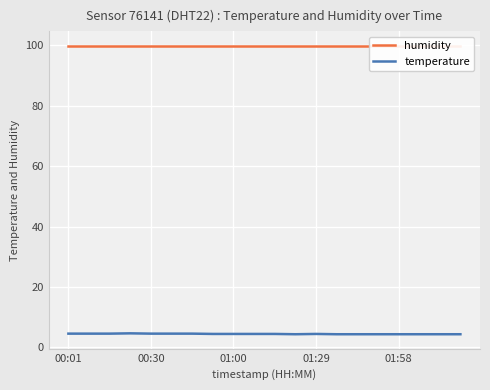

What are all the series names shown in the legend?

humidity, temperature